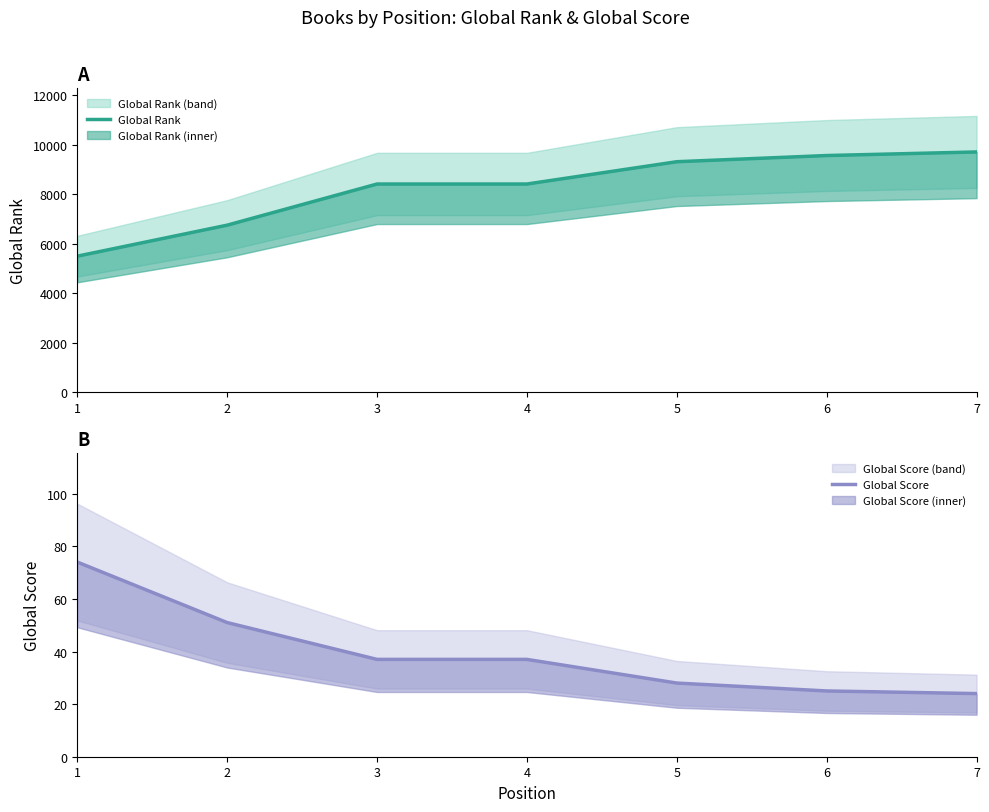

What is the sum of the Global Score values at 6 and 7?

49